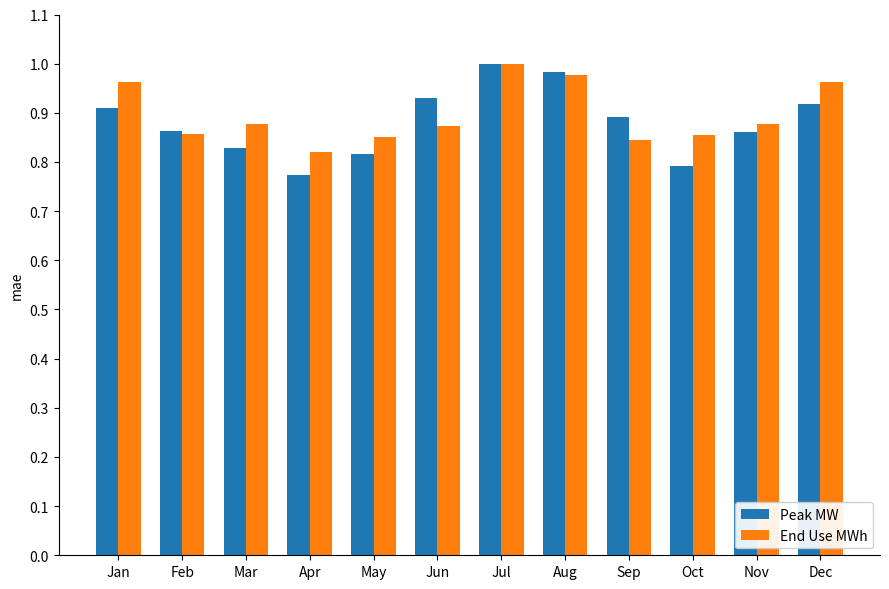

Which series has the widest spread of values?

Peak MW